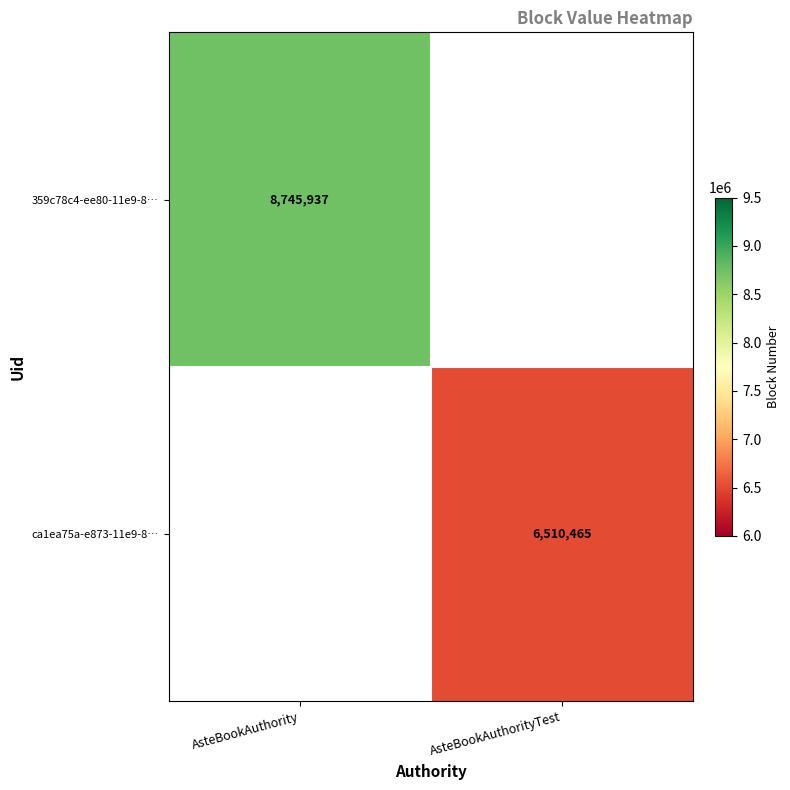

How many categories are shown in the chart?

2